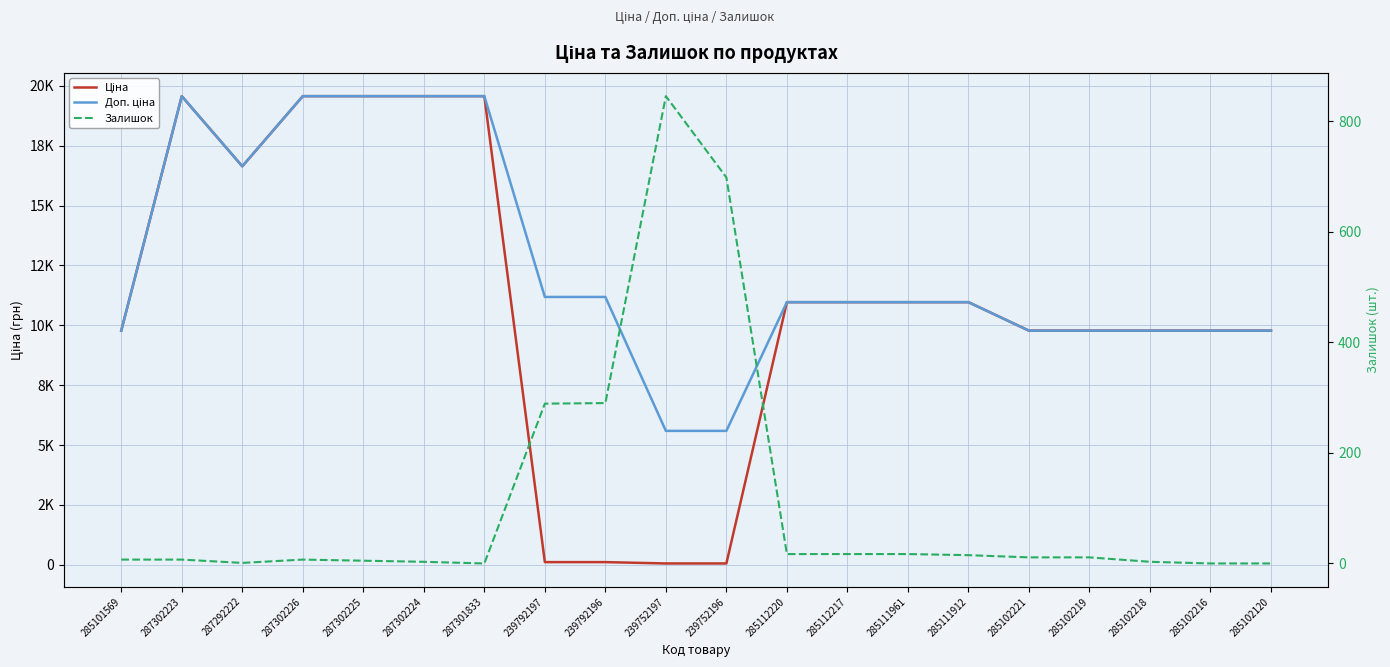

What is the value of the Доп. ціна point at the 1st from the left?

9775.5